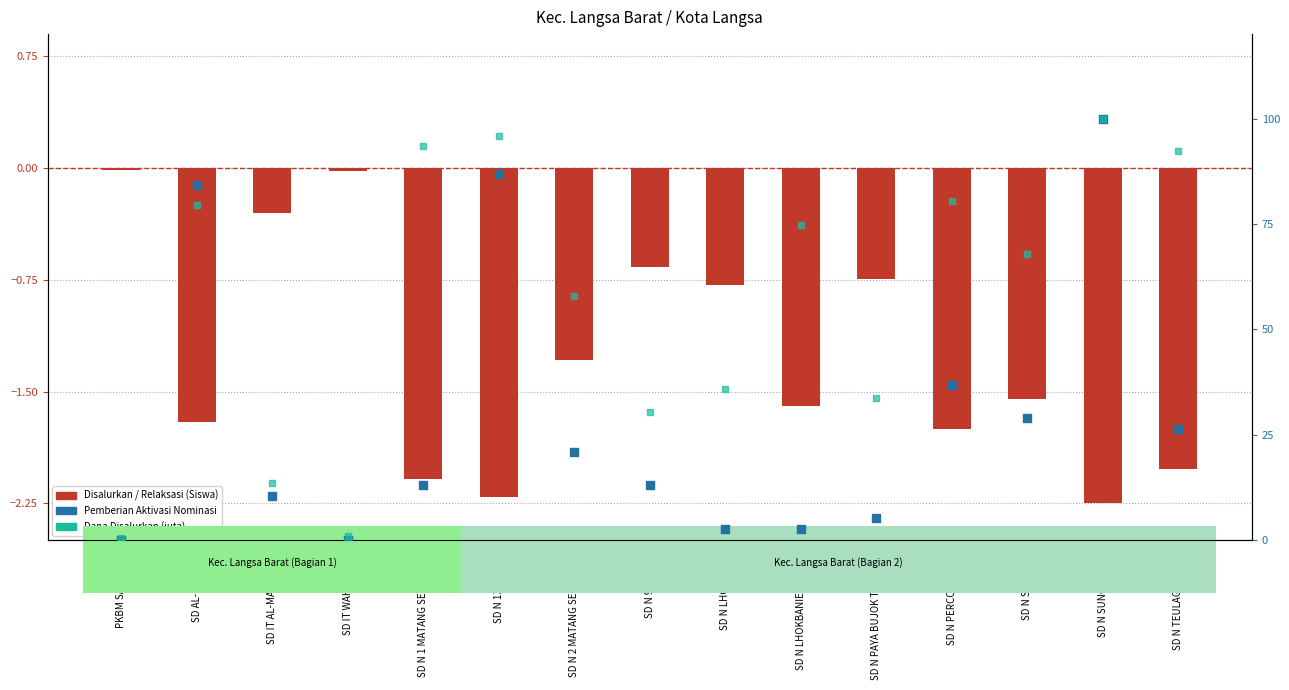

Which series reaches the maximum Y coordinate?

Pemberian Aktivasi (Nominasi)